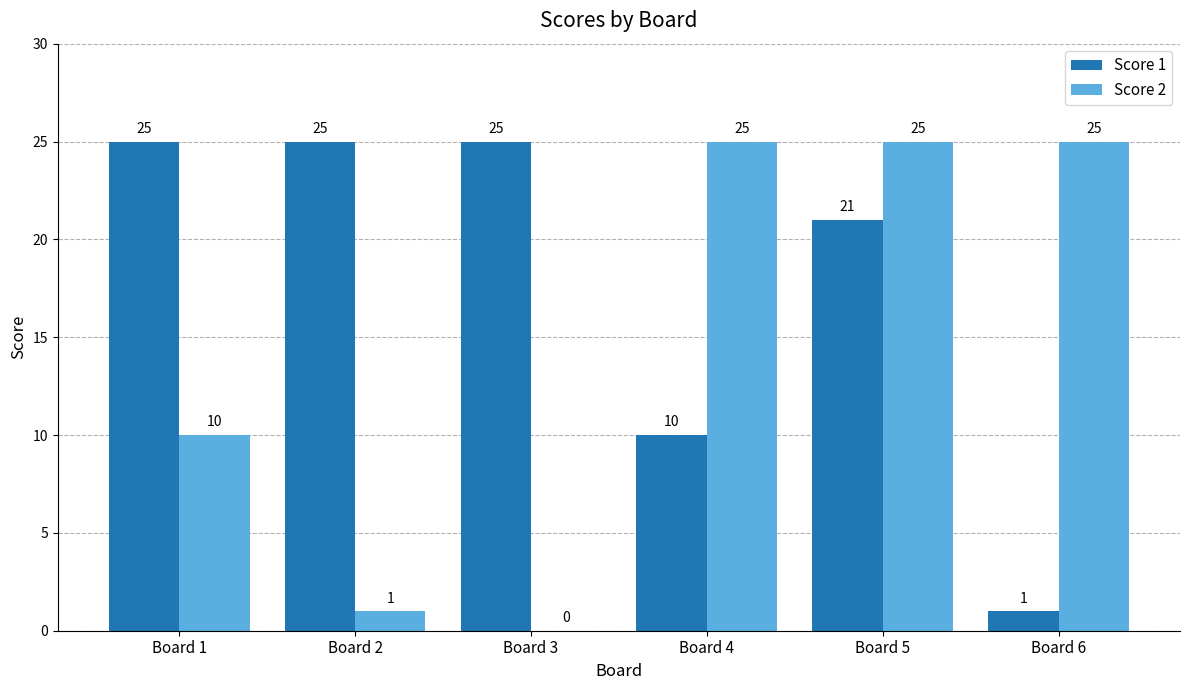

Count the Score 1 values in the range 10 to 25.

5